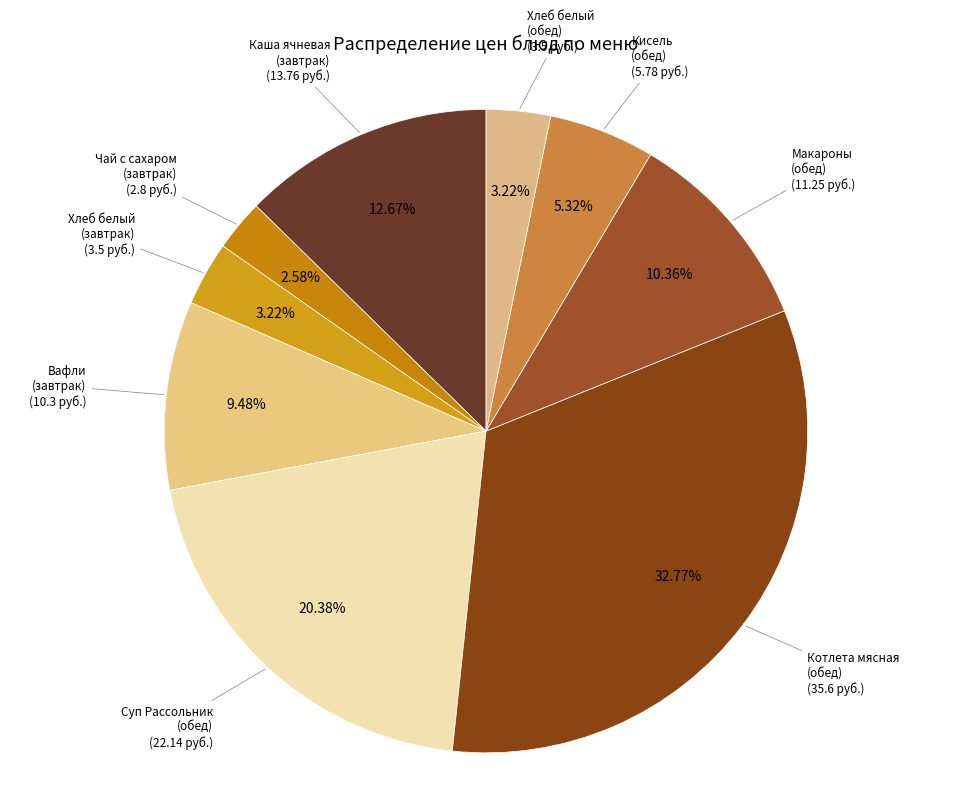

Count the number of slices in the pie.

9